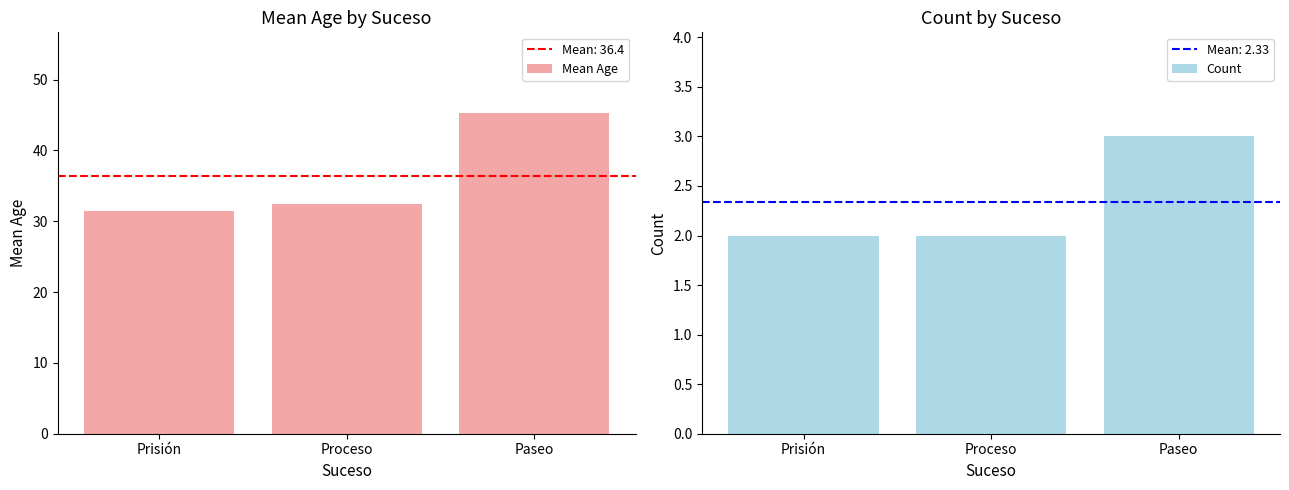

What is the sum of the Count values at Proceso and Paseo?

5